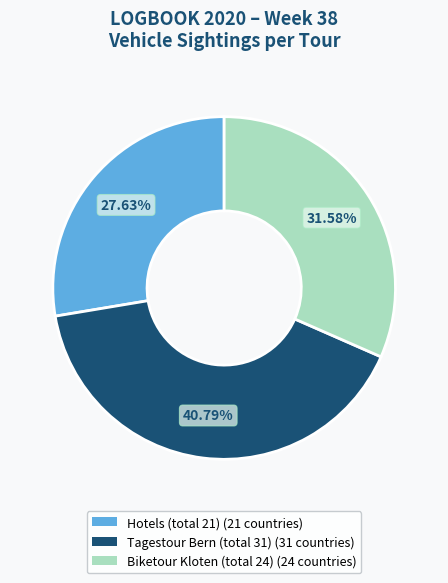

To the nearest percent, what percentage of the pie is Biketour Kloten (total 24)?

32%